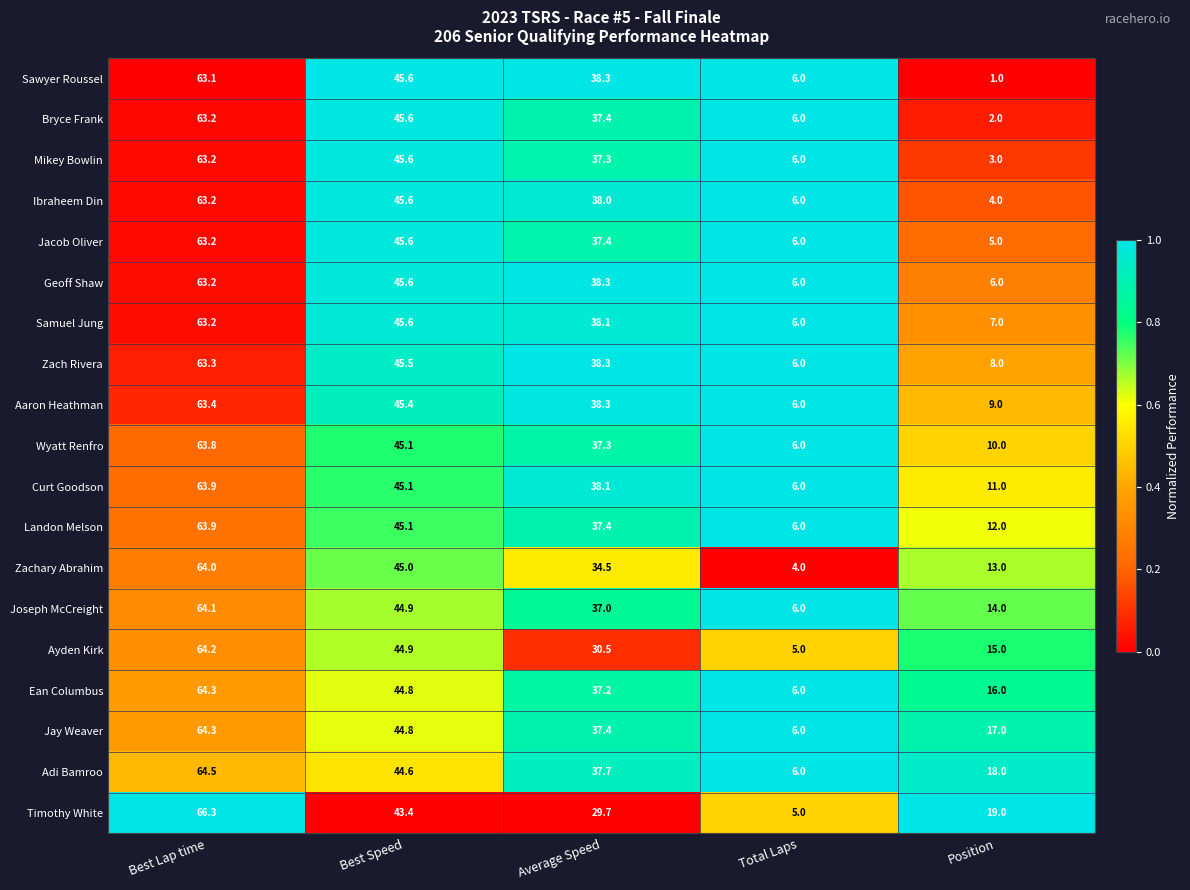

What is the spread (max minus min) of values at Position?

18.0